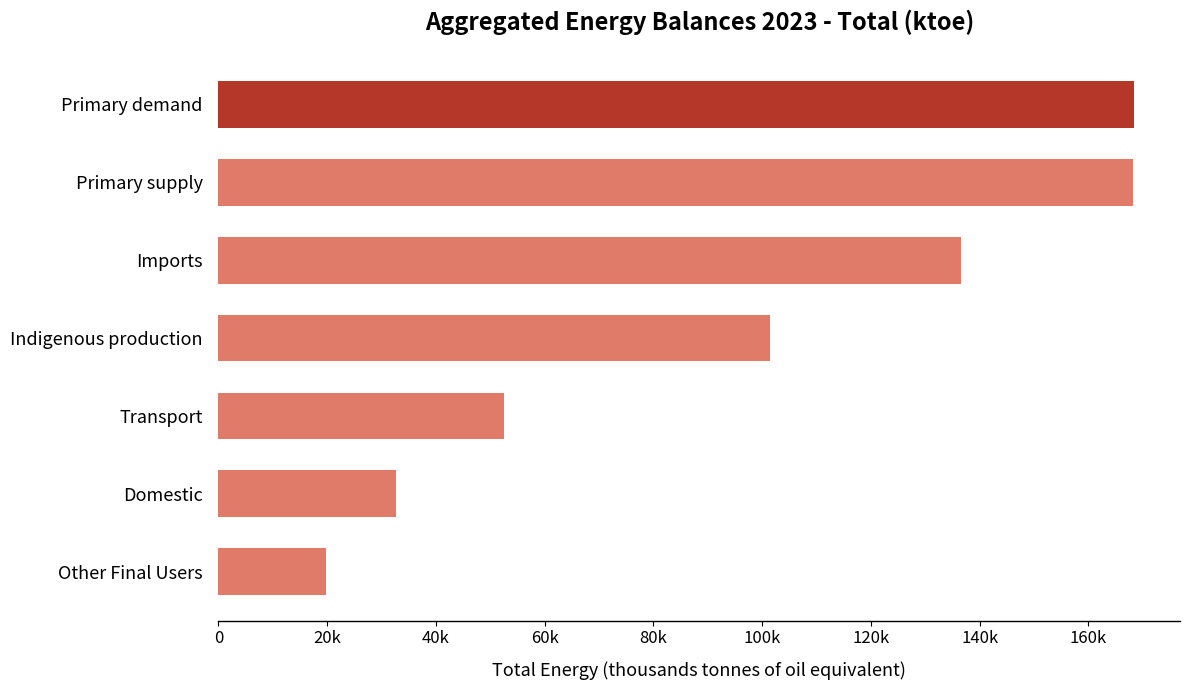

What is the maximum value shown in the chart?

168447.2